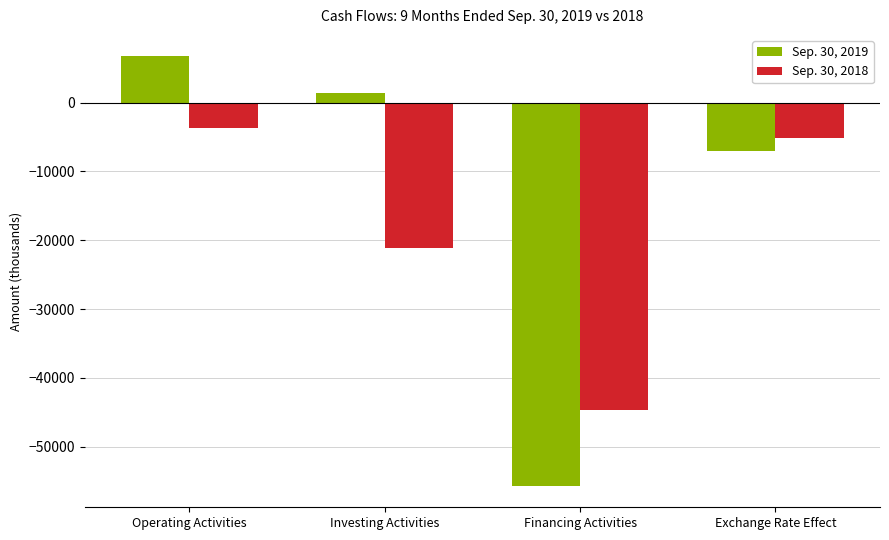

Count the number of categories in the chart.

4